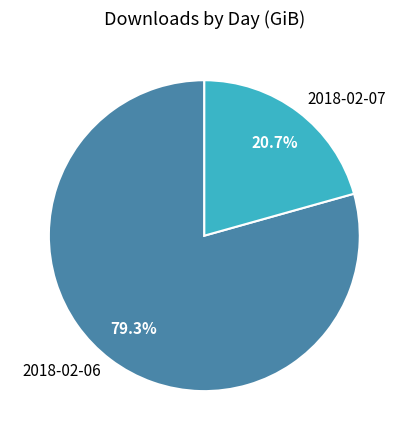

What is the largest slice in the pie chart?

2018-02-06